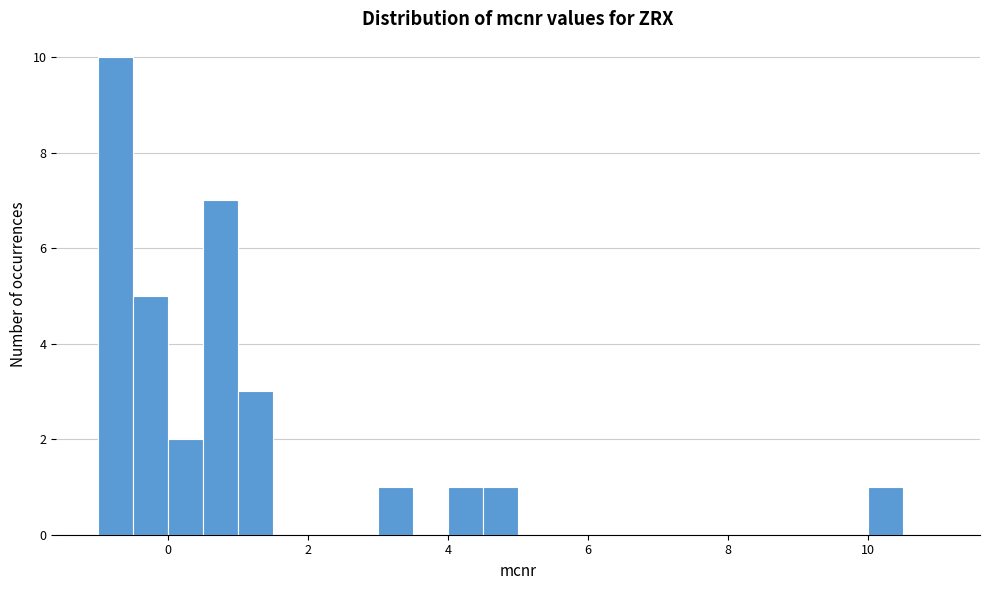

Read against the x-axis, roughly where is the centre of the tallest bar?

-0.8